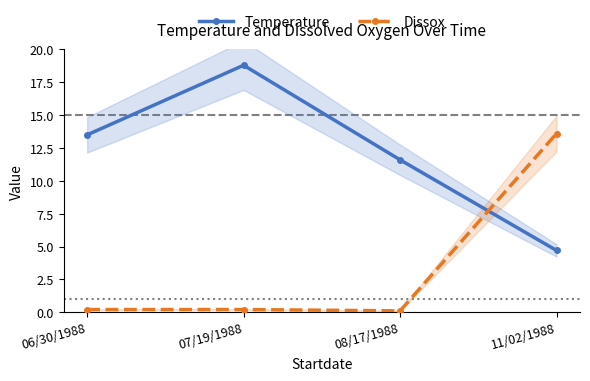

Which series changed the most between 06/30/1988 and 07/19/1988?

Temperature